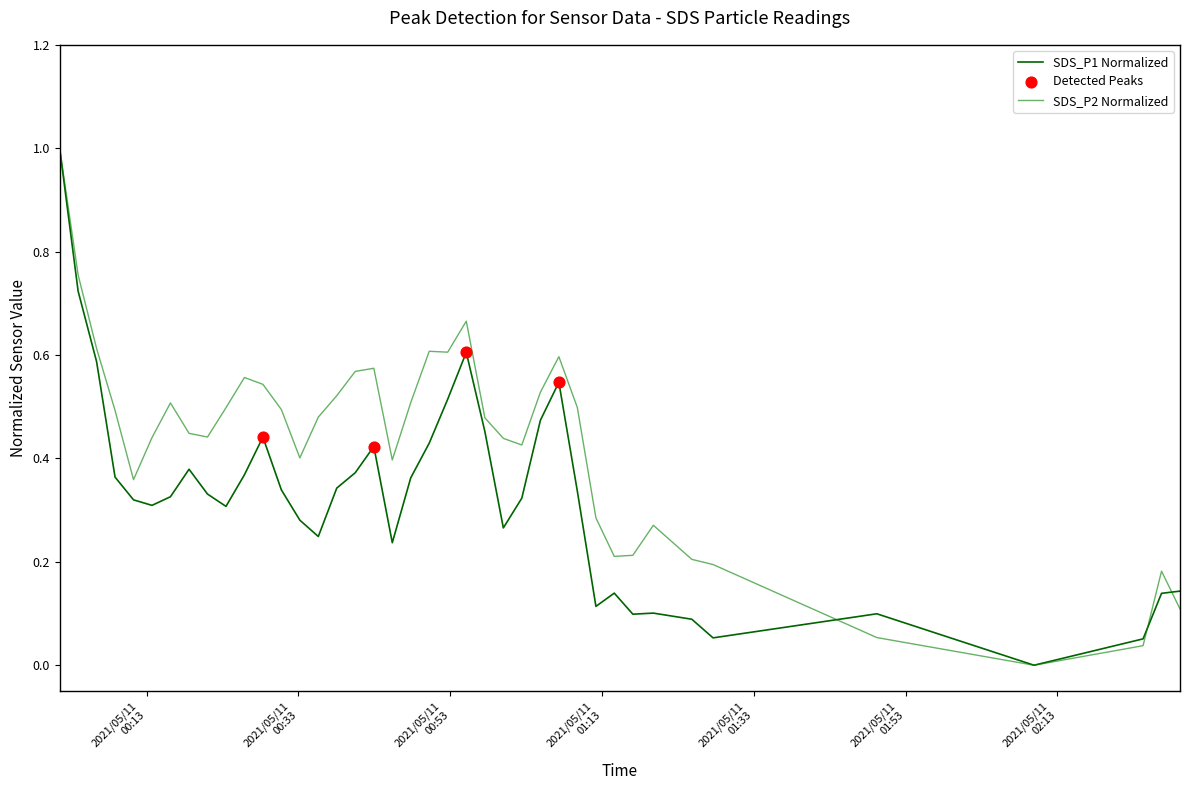

Is this an area chart (filled region under the line)?

No